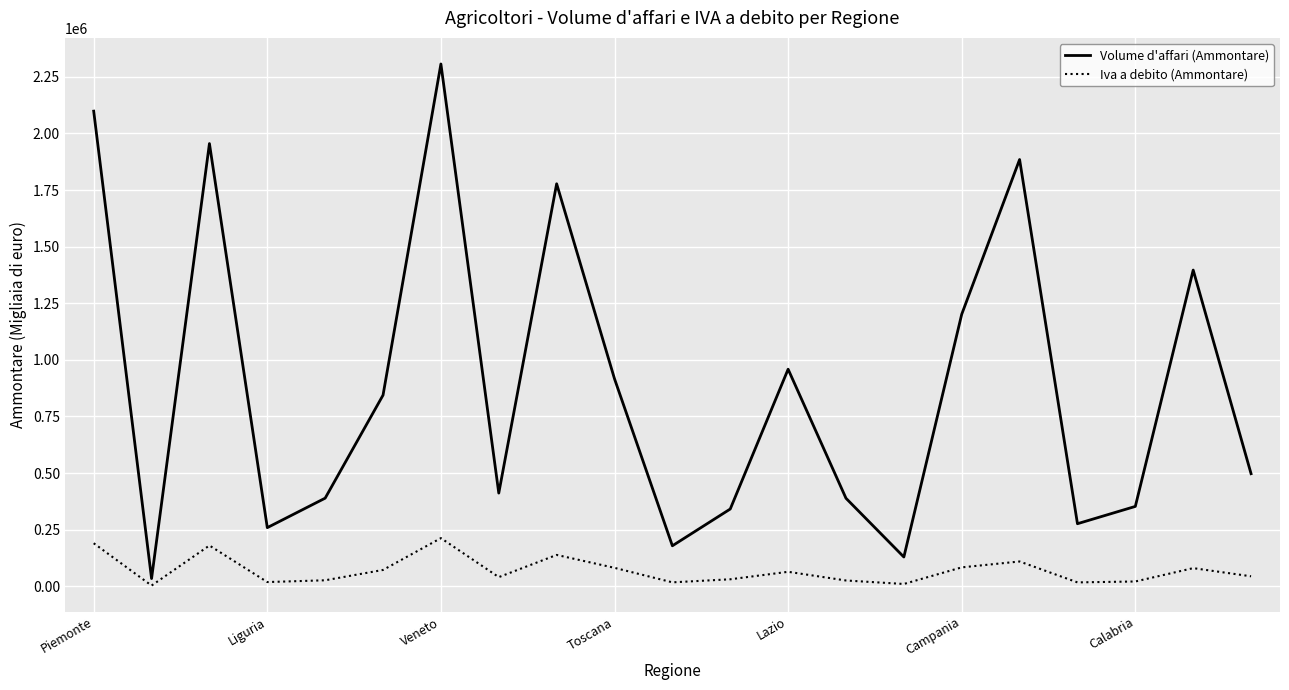

Which series has the largest range (max minus min)?

Volume d'affari (Ammontare)